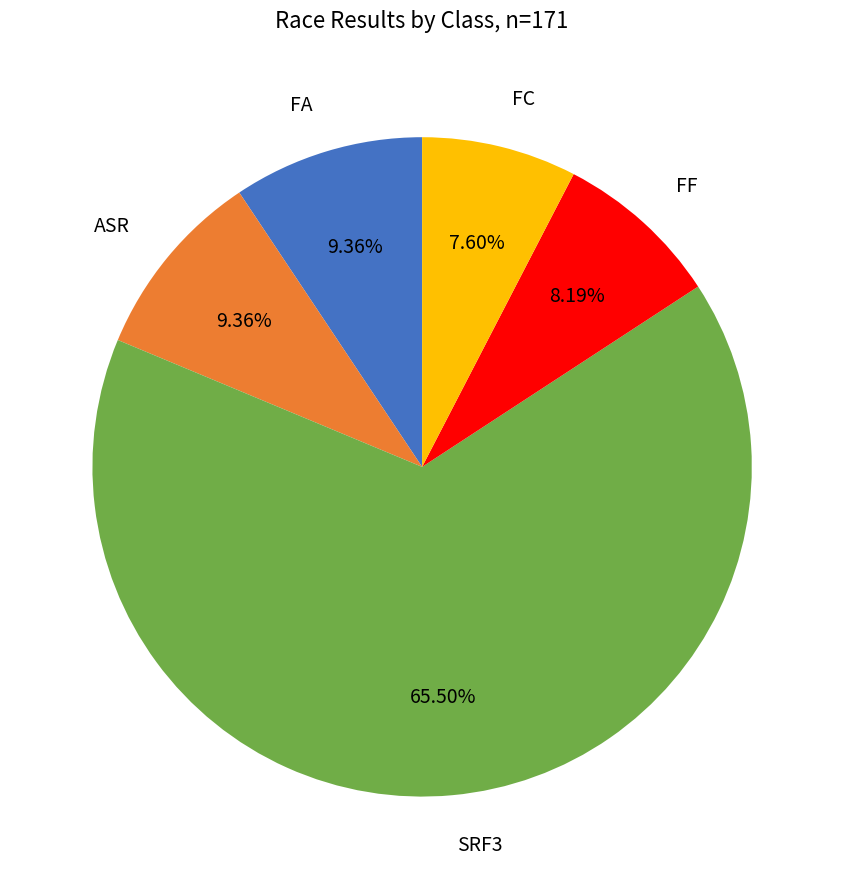

Is there any slice that represents more than half of the pie?

Yes